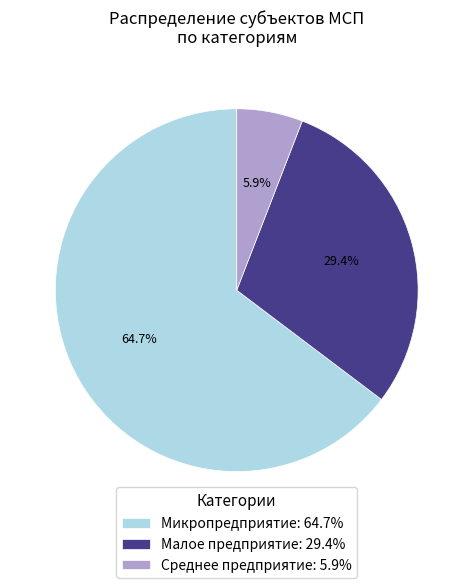

Is Среднее предприятие the majority of the pie?

No